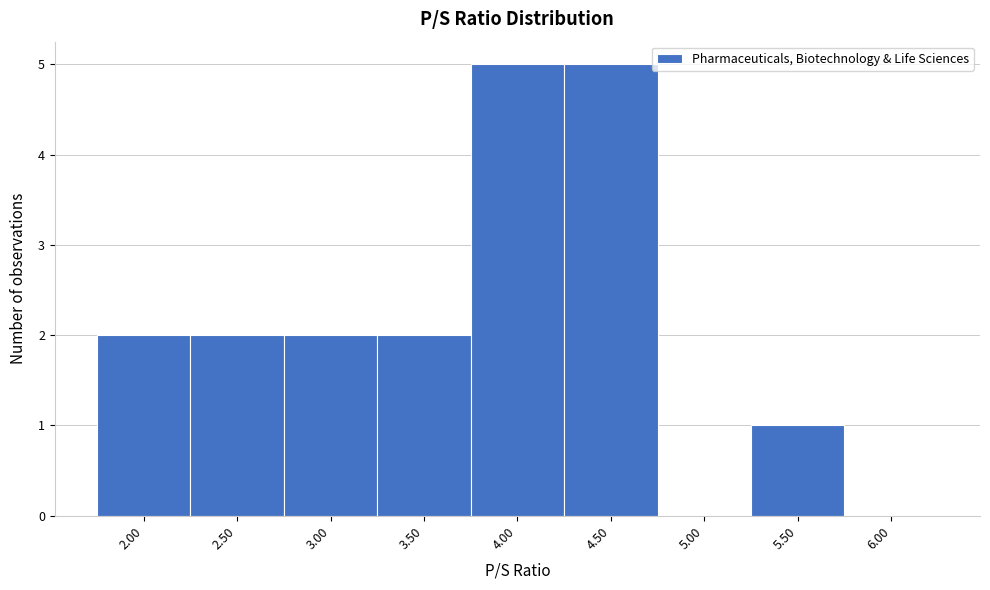

Reading right to left, what are all the values shown in this chart?

6.00=0	5.50=1	5.00=0	4.50=5	4.00=5	3.50=2	3.00=2	2.50=2	2.00=2